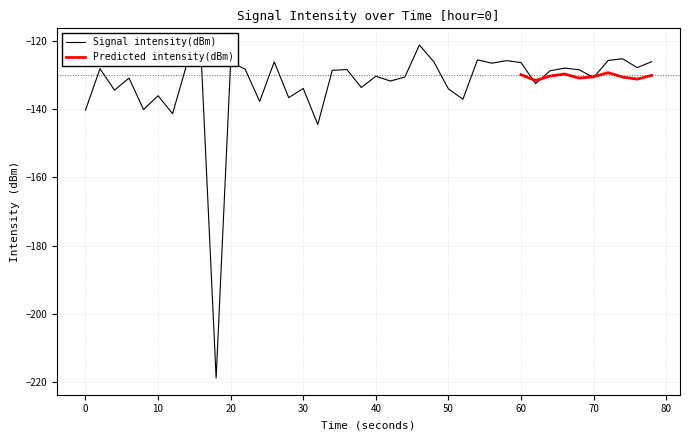

What is the minimum value for Signal intensity(dBm)?

-218.8